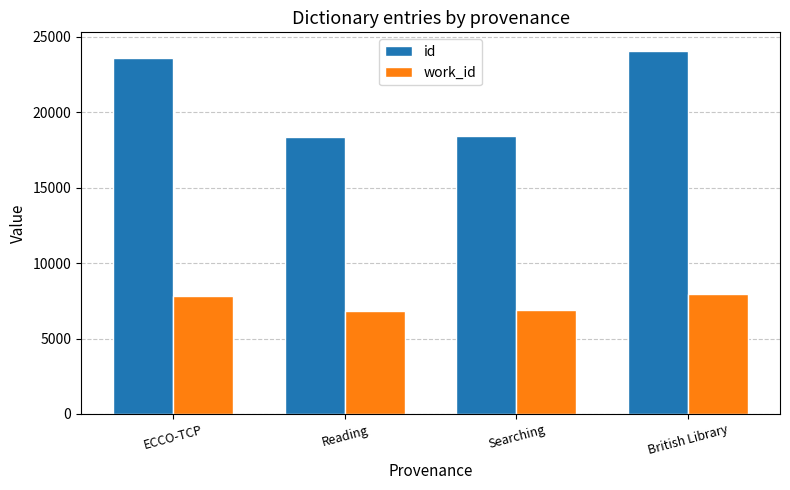

Are the bars horizontal?

No